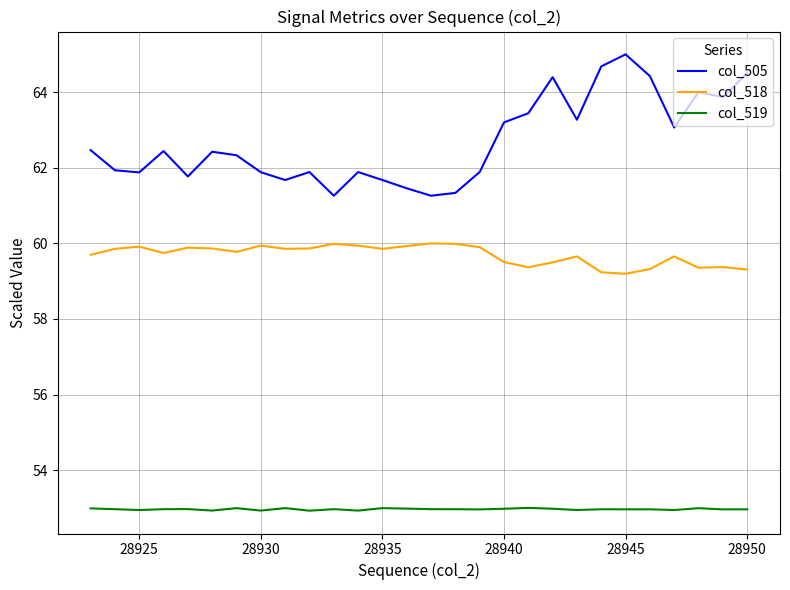

What is the difference between the maximum and minimum values in the col_505 series?

3.7